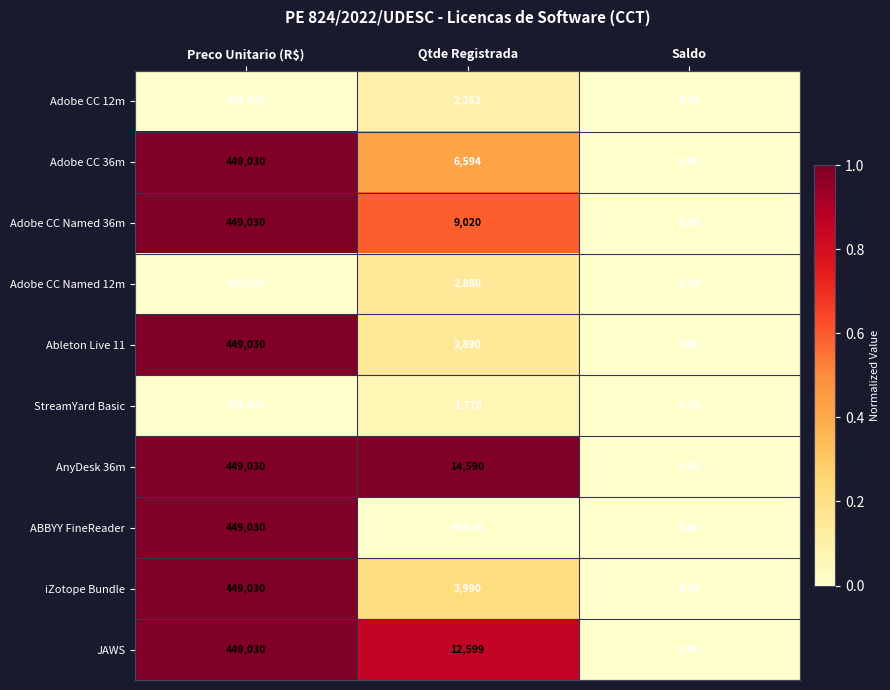

At which label does ABBYY FineReader reach its peak?

Preco Unitario (R$)